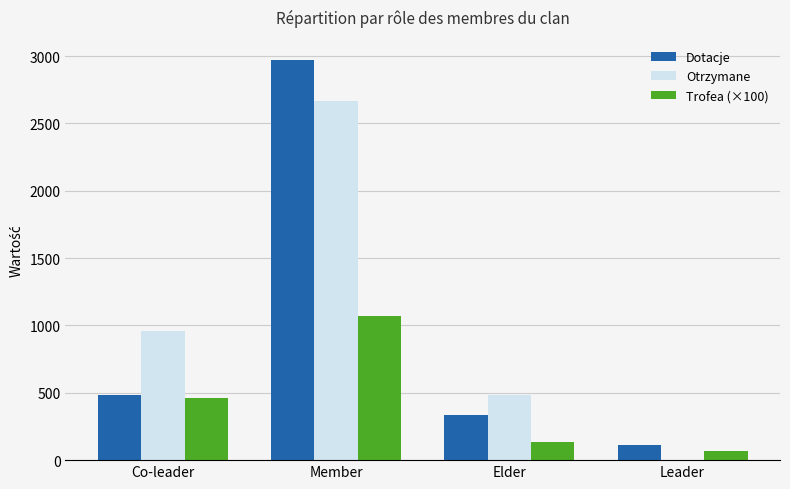

Which series changed the most between Co-leader and Leader?

Otrzymane